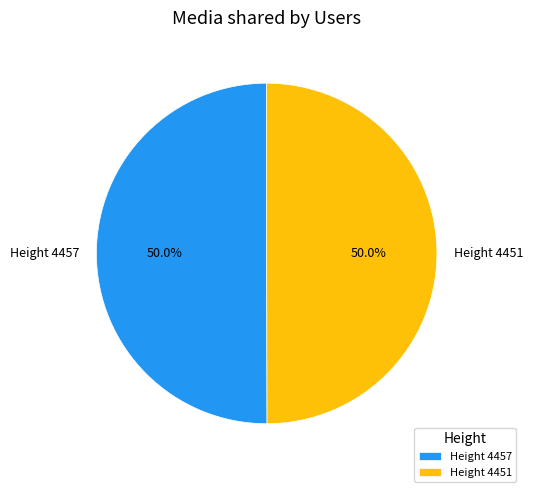

What is the ratio of the value at Height 4451 to the value at Height 4457?

1.0